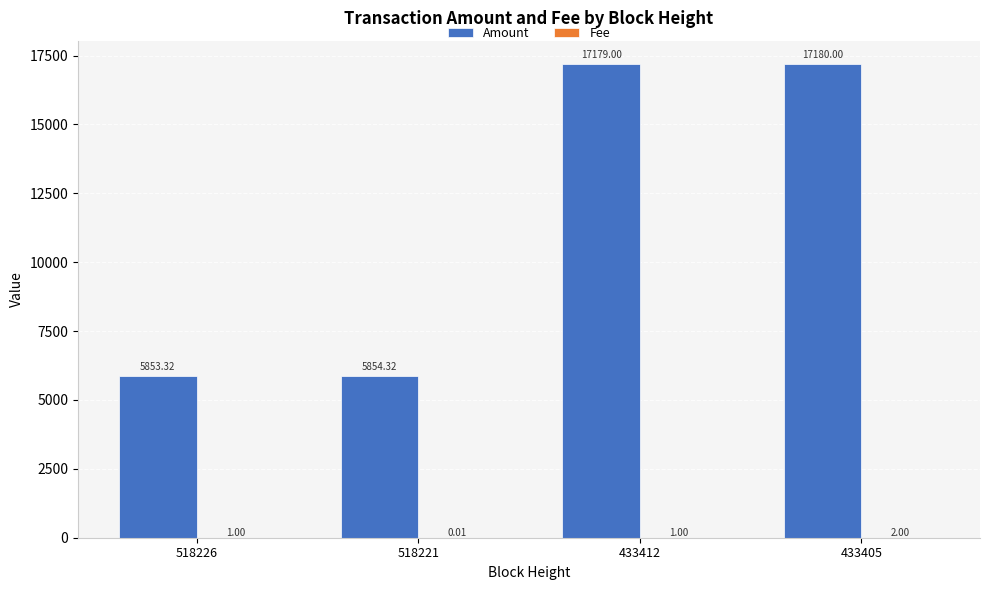

Which series has the largest total across all categories?

Amount